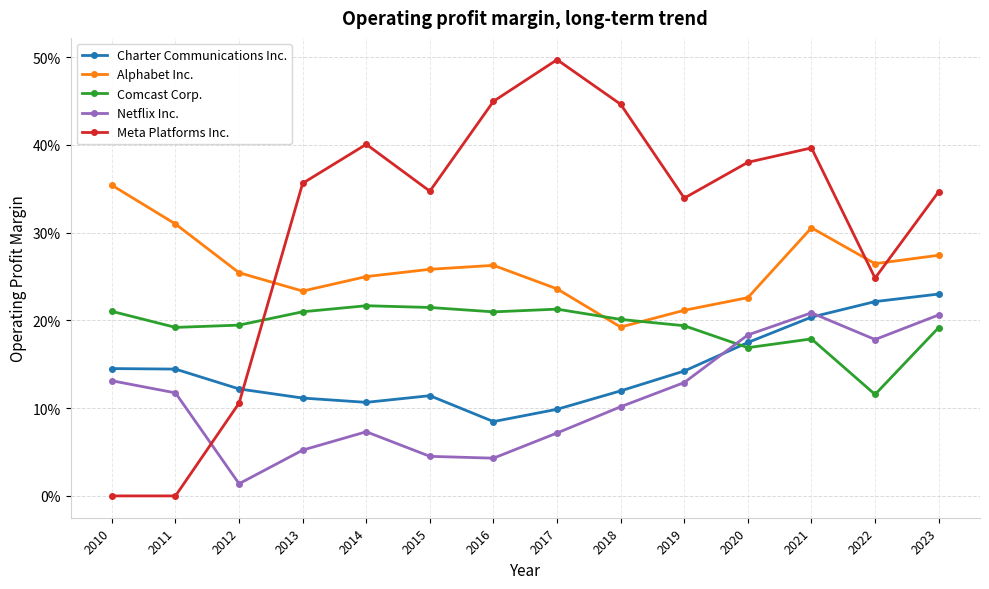

Is this an area chart (filled region under the line)?

No